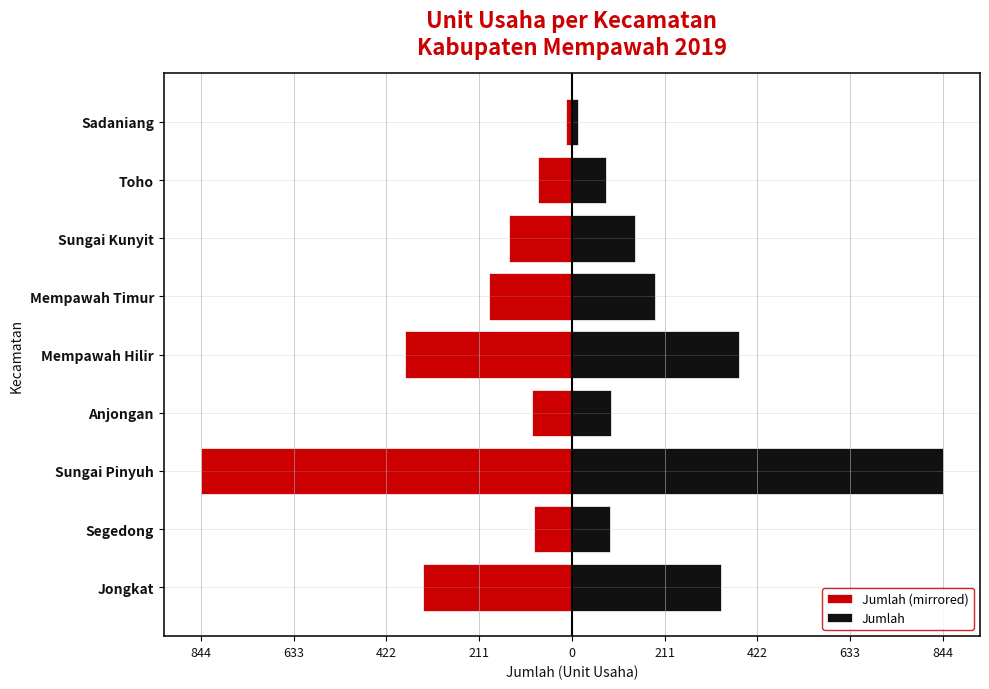

Reading left to right, extract all data points from this chart.

Jumlah (mirrored): -339	-87	-844	-90	-380	-189	-144	-77	-13
Jumlah: 339	87	844	90	380	189	144	77	13